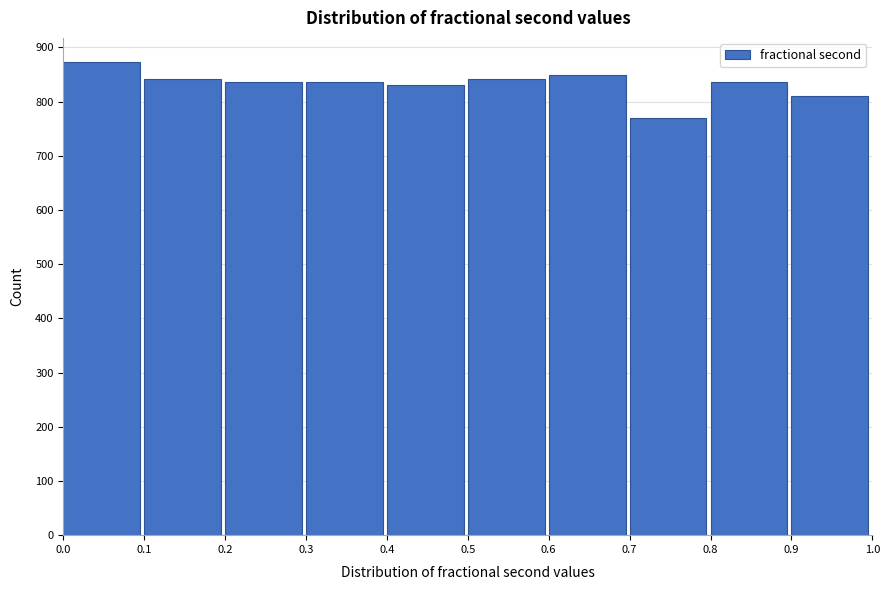

Which range on the x-axis has the tallest bar?

0.0 to 0.1